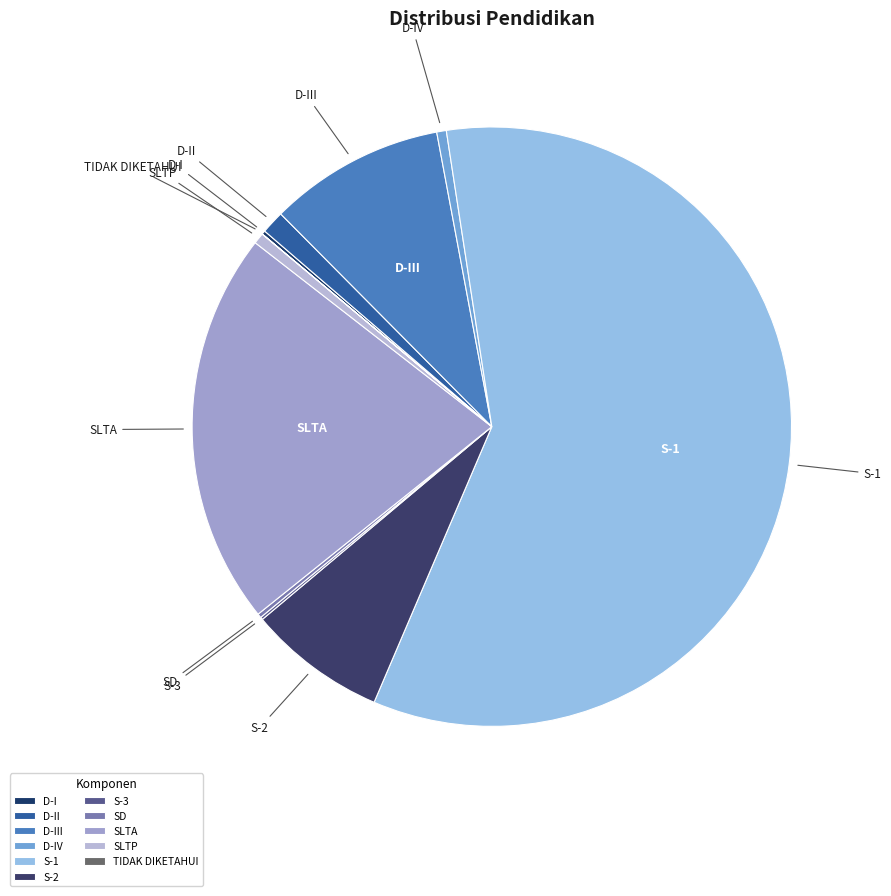

The S-2 slice represents 1% of the pie. True or false?

False